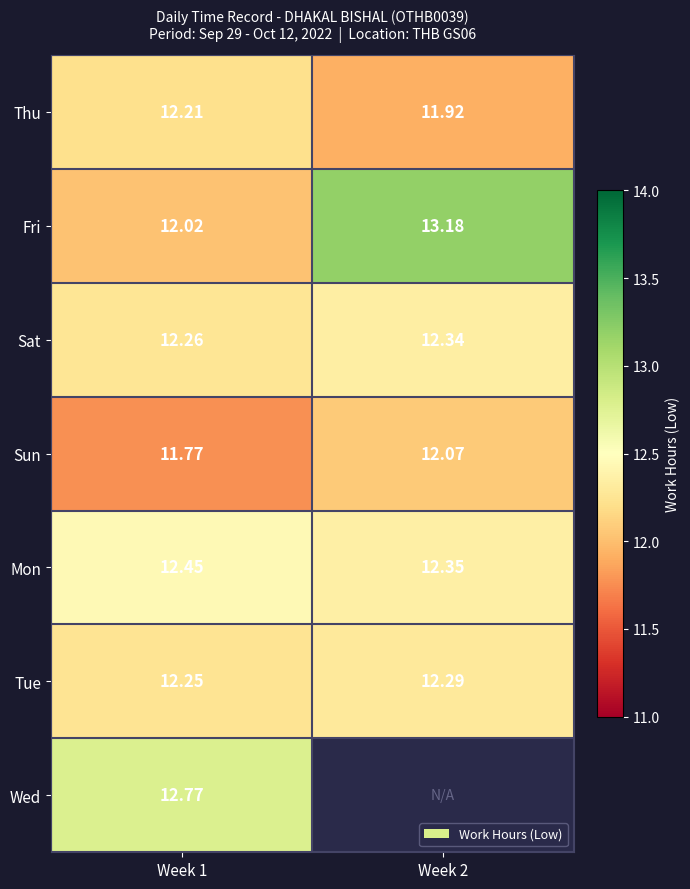

At Week 1, list the series in order from largest to smallest.

Wed, Mon, Sat, Tue, Thu, Fri, Sun